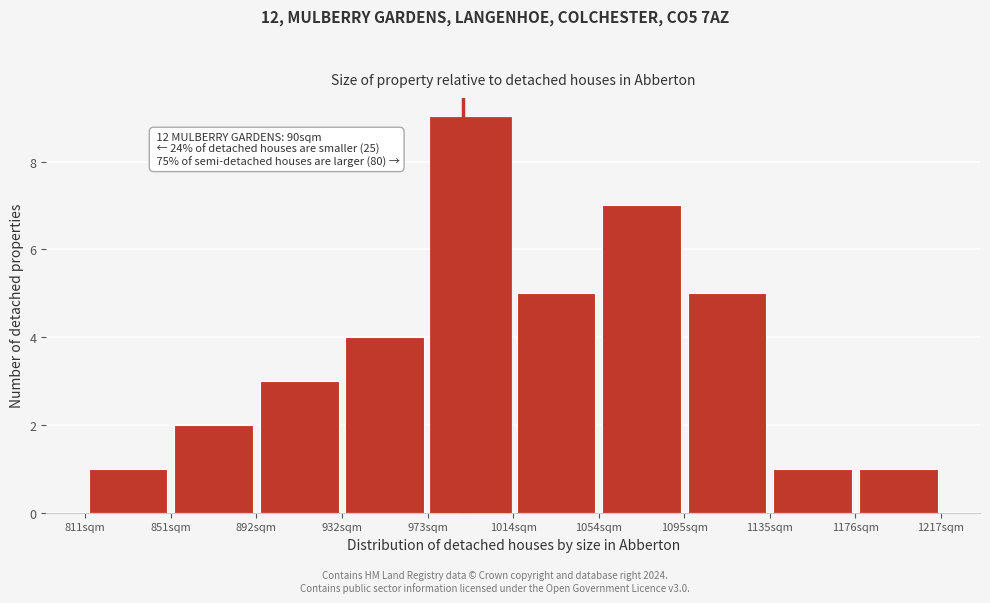

Which range on the x-axis has the tallest bar?

975 to 1015